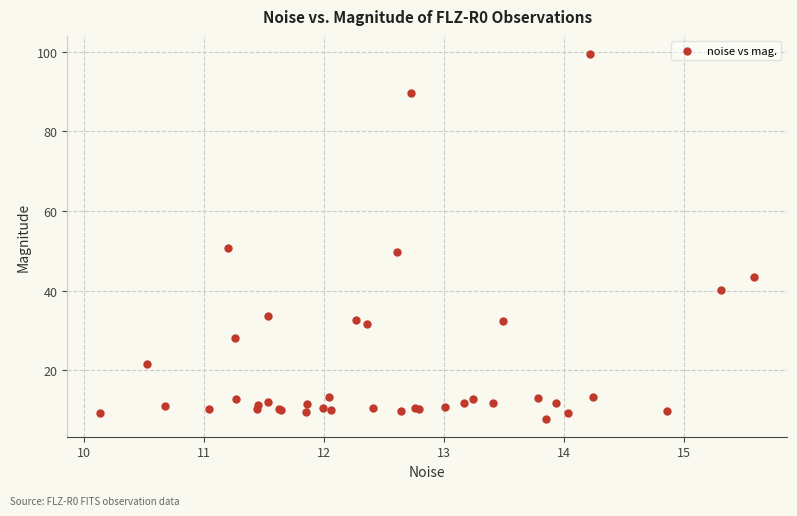

What Y value in the scatter plot is closest to 53?

50.7